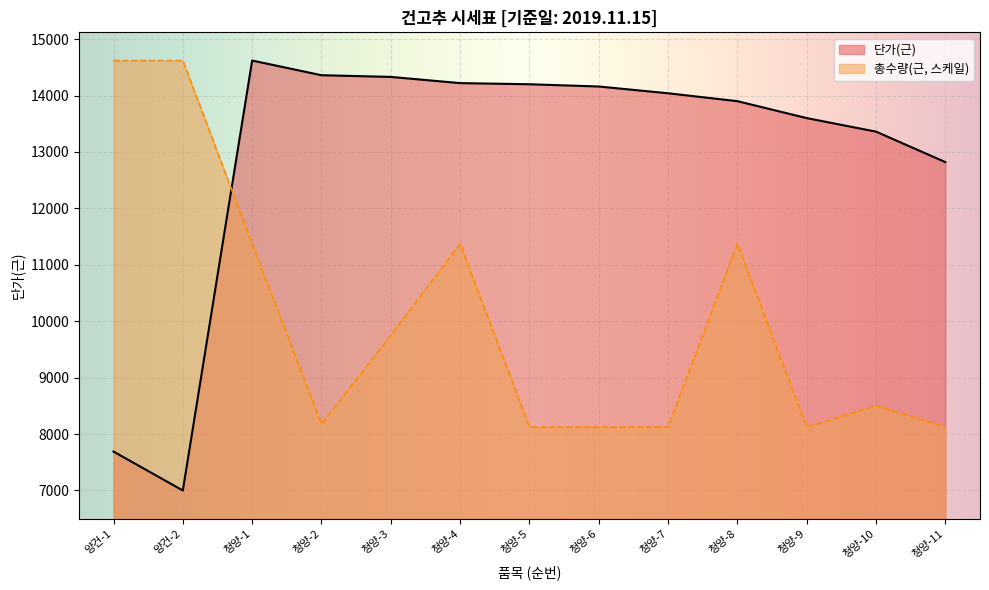

Which series ends up on top after the final intersection of 총수량(근) and 단가(근)?

단가(근)